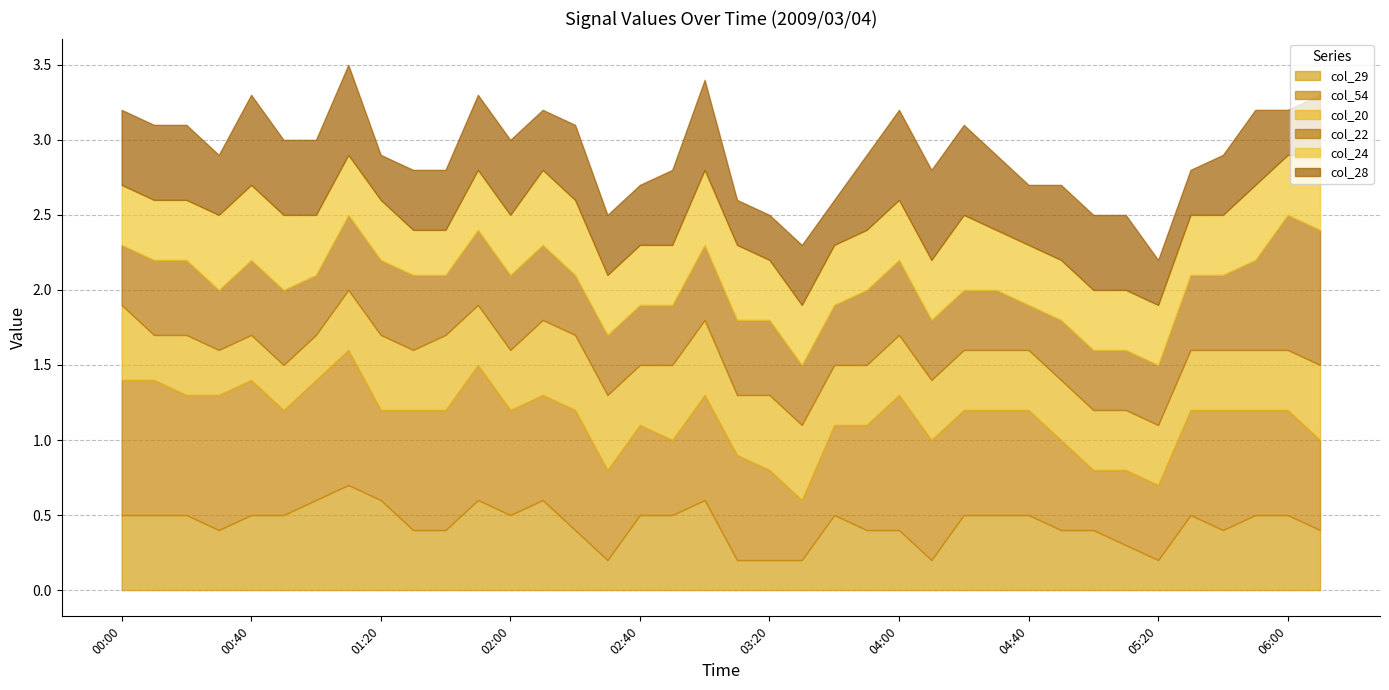

Between which two adjacent categories do col_20 and col_29 first intersect?

01:40 and 01:50